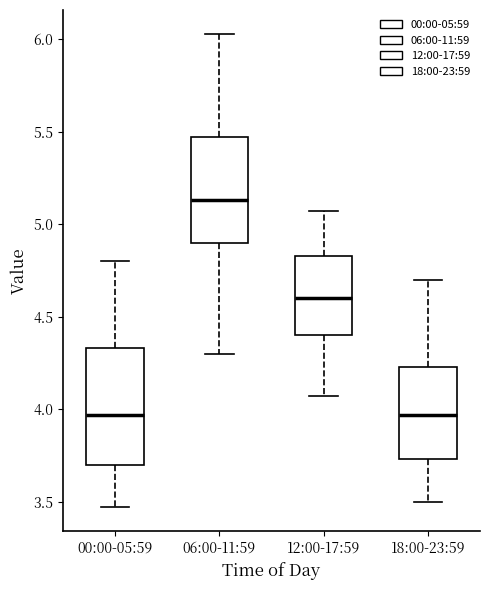

Reading left to right, read every box against the y-axis: the position of its median line, the range the box covers, and the ends of its whiskers. The values are not printed on the chart, so give them approximately, as read against the axis.

00:00-05:59: median 3.95, box 3.70 to 4.35, whiskers 3.45 to 4.80
06:00-11:59: median 5.15, box 4.90 to 5.45, whiskers 4.30 to 6.05
12:00-17:59: median 4.60, box 4.40 to 4.85, whiskers 4.05 to 5.05
18:00-23:59: median 3.95, box 3.75 to 4.25, whiskers 3.50 to 4.70